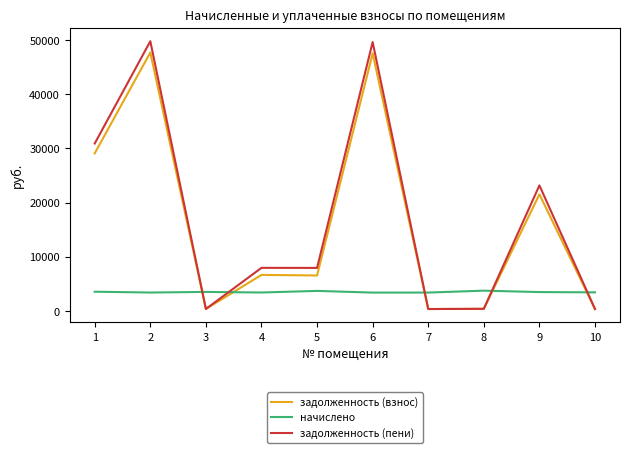

What is the difference between the начислено values at 1 and 4?

145.3